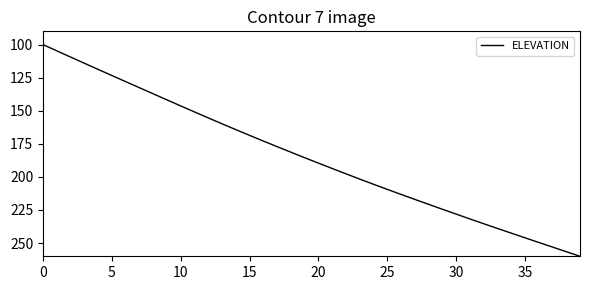

What is the minimum value shown in the chart?

100.0